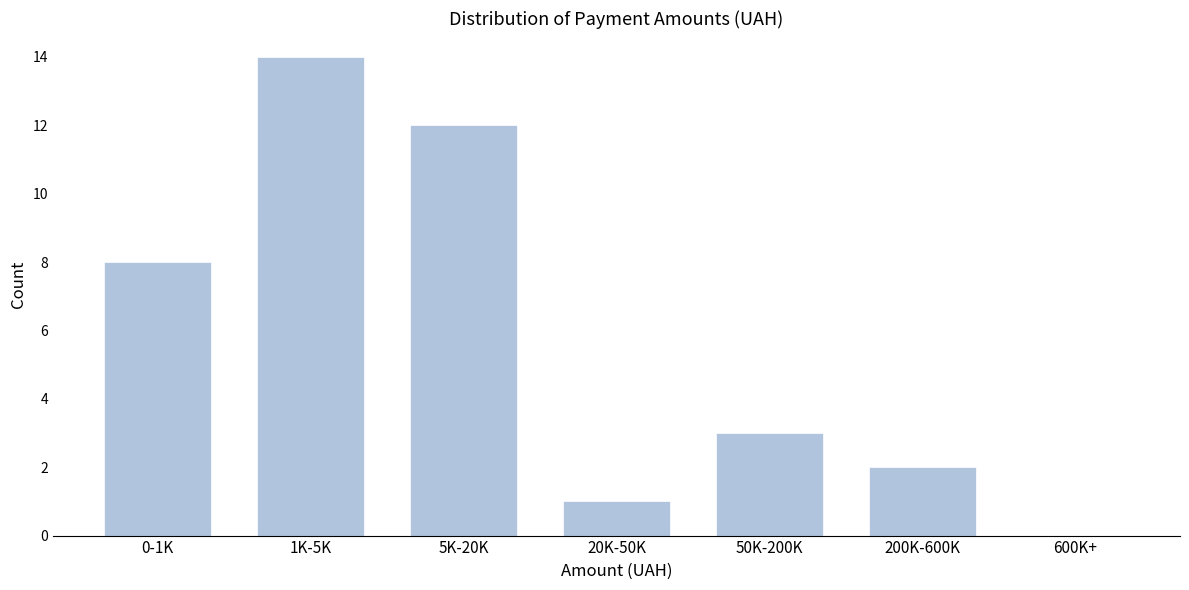

Reading left to right, what are all the values shown in this chart?

0-1K=8	1K-5K=14	5K-20K=12	20K-50K=1	50K-200K=3	200K-600K=2	600K+=0